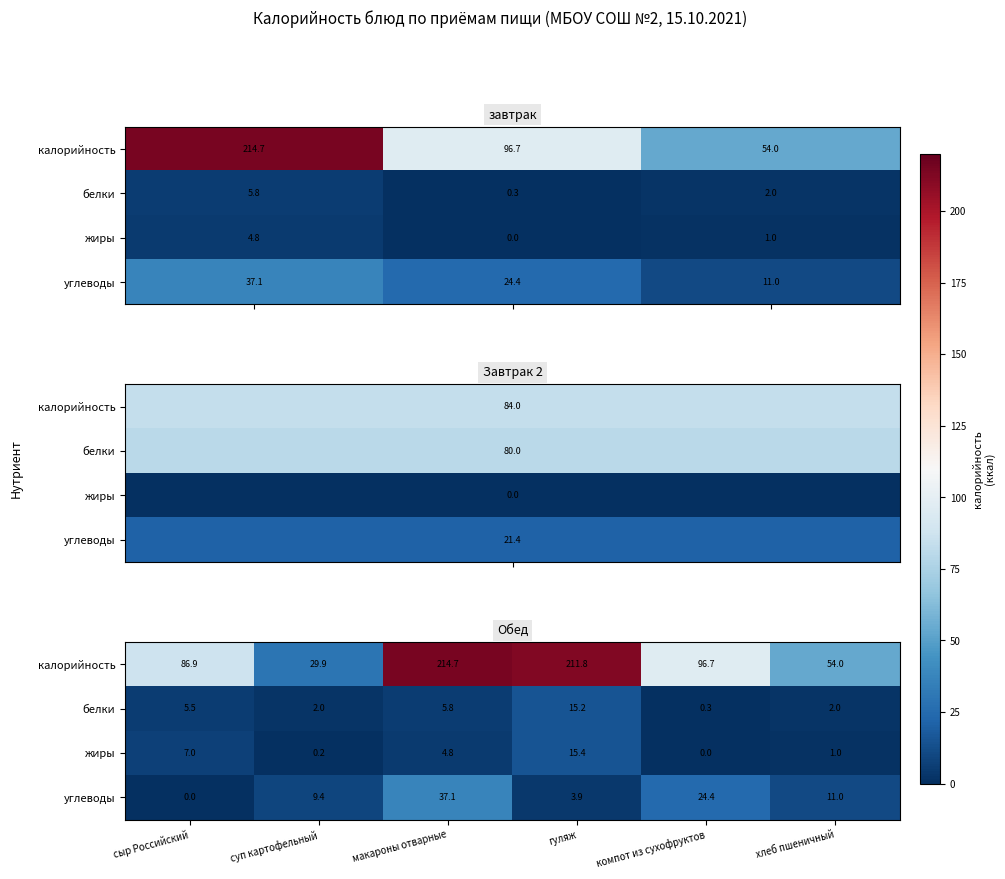

Which category has the lowest value in the углеводы series?

сыр Российский